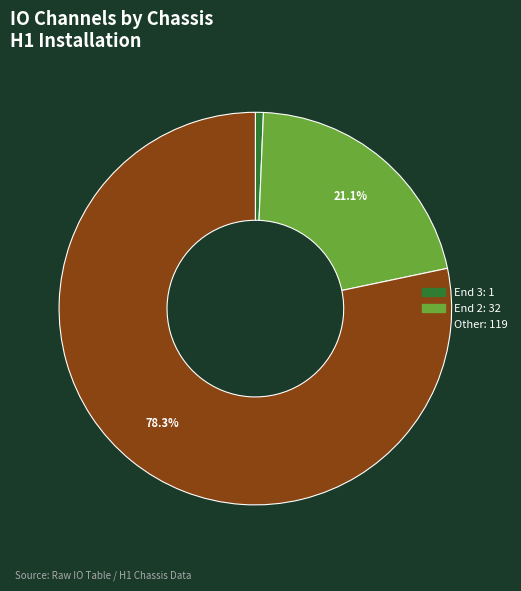

Is there a majority slice in this chart?

Yes